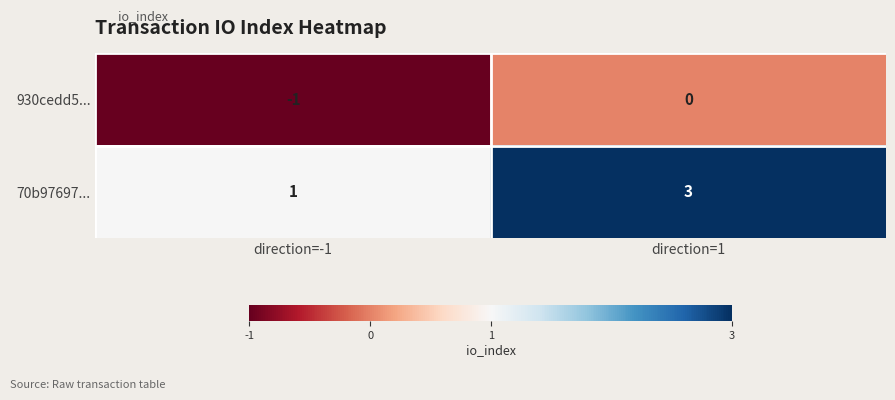

How many categories are shown in the chart?

2